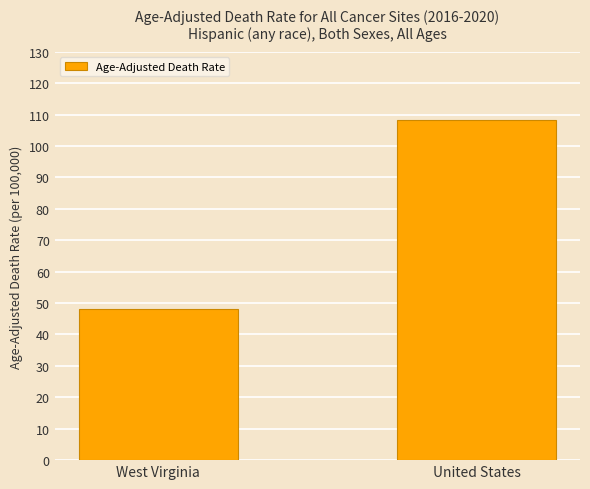

Where is the data nearest to the value 78?

West Virginia